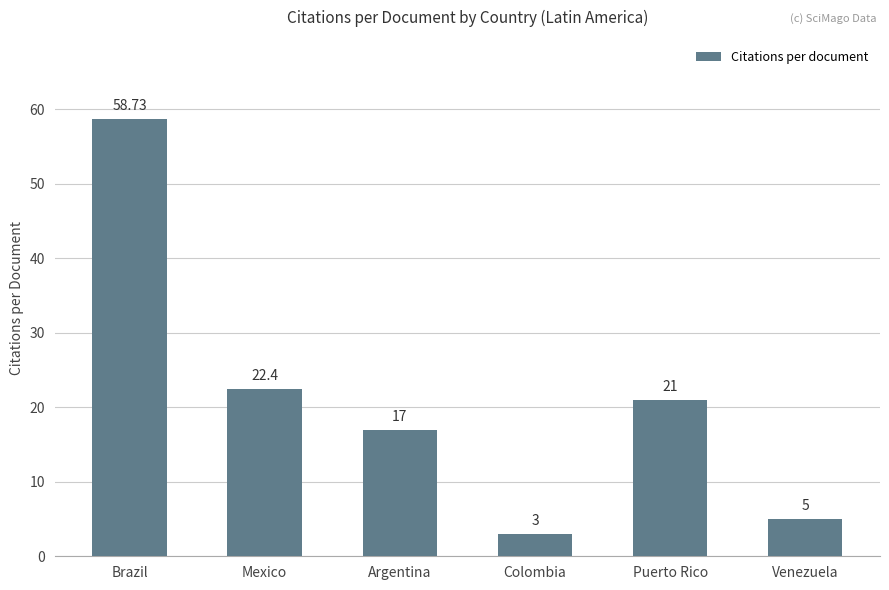

Reading left to right, what are all the values shown in this chart?

58.7	22.4	17.0	3.0	21.0	5.0